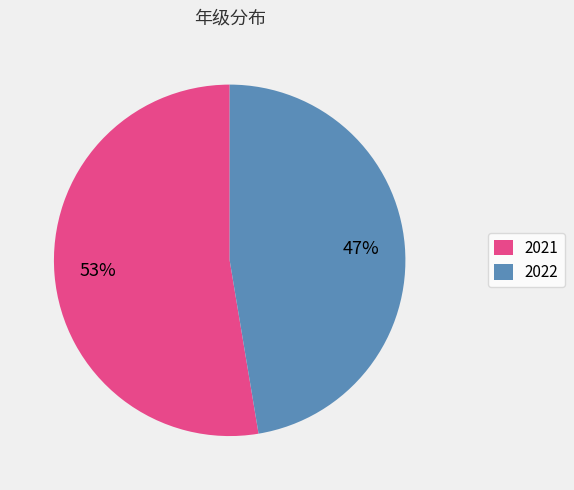

True or false: 2022 accounts for 61% of the total.

False